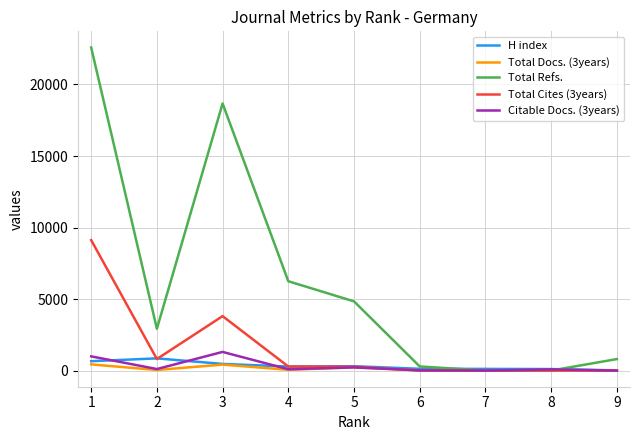

What is the sum of all Total Cites (3years) values?

14292